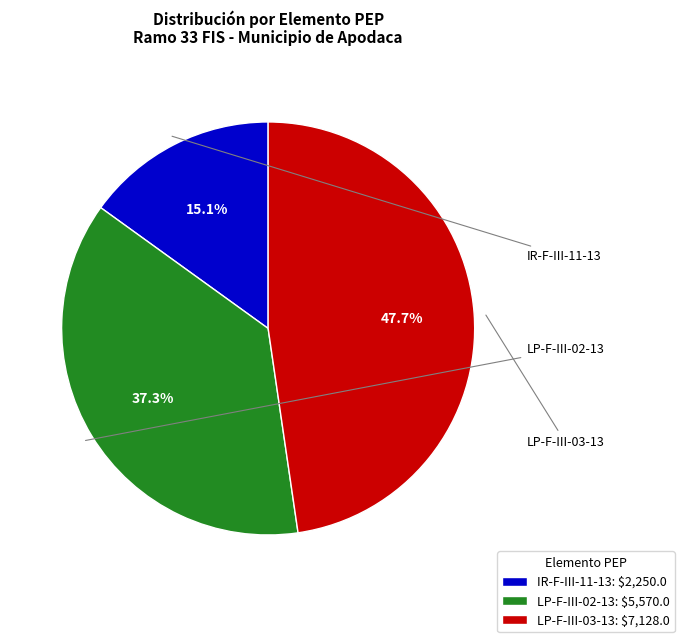

To the nearest percent, what percentage of the pie is LP-F-III-02-13?

37%